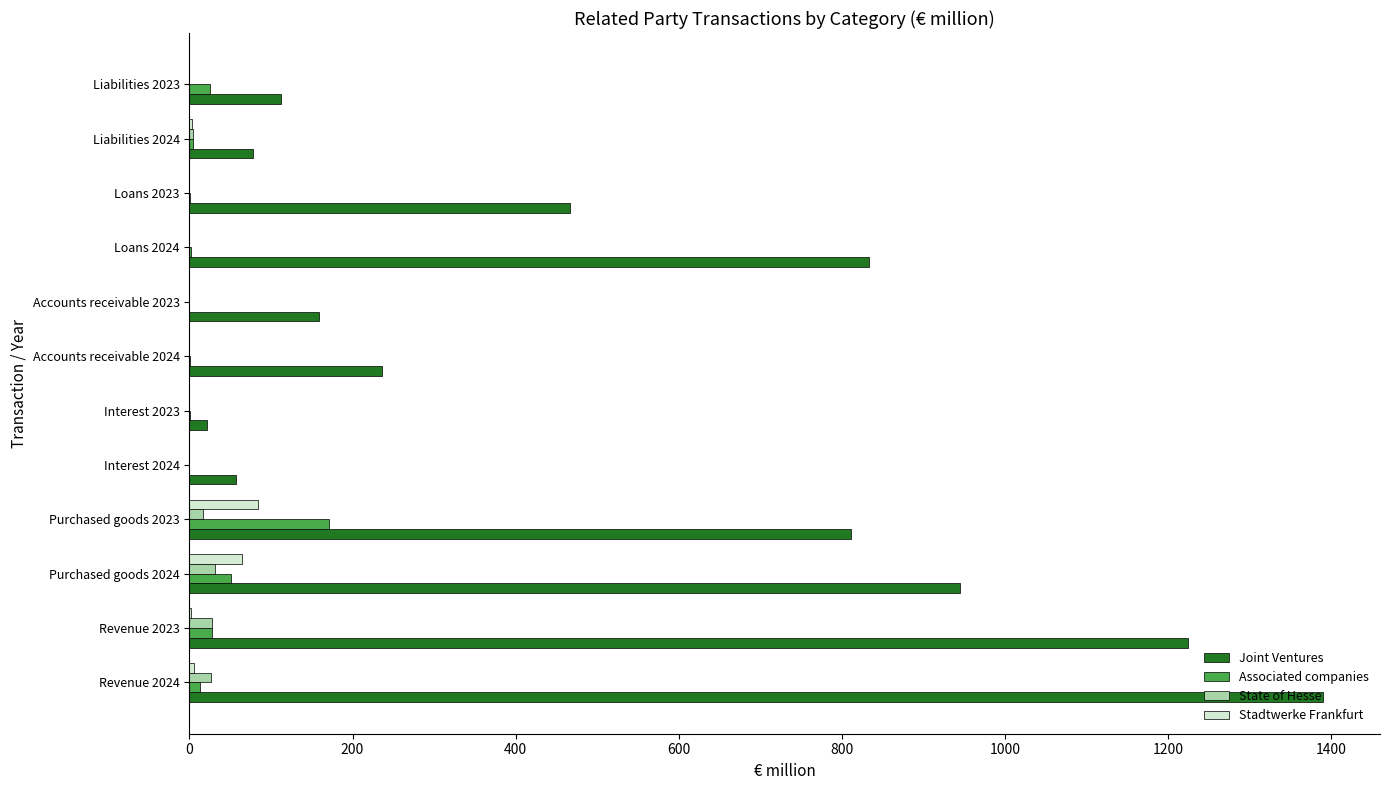

At which category is the sum across all series the highest?

Revenue 2024